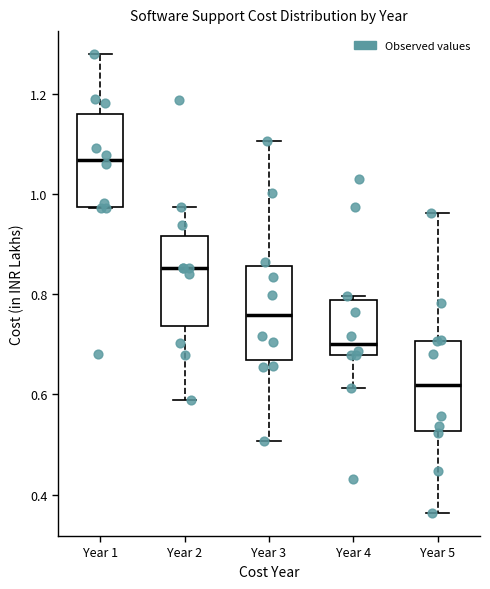

Where does the upper whisker of the box for Year 3 end on the y-axis? The values are not printed on the chart, so give them approximately, as read against the axis.

1.10